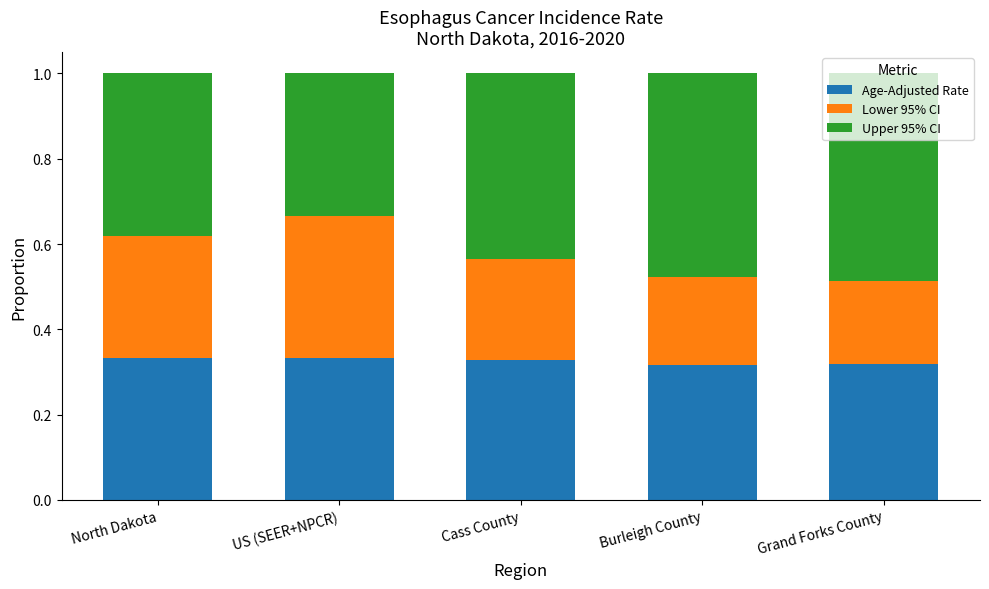

Are the bars grouped side by side (vs. stacked)?

No